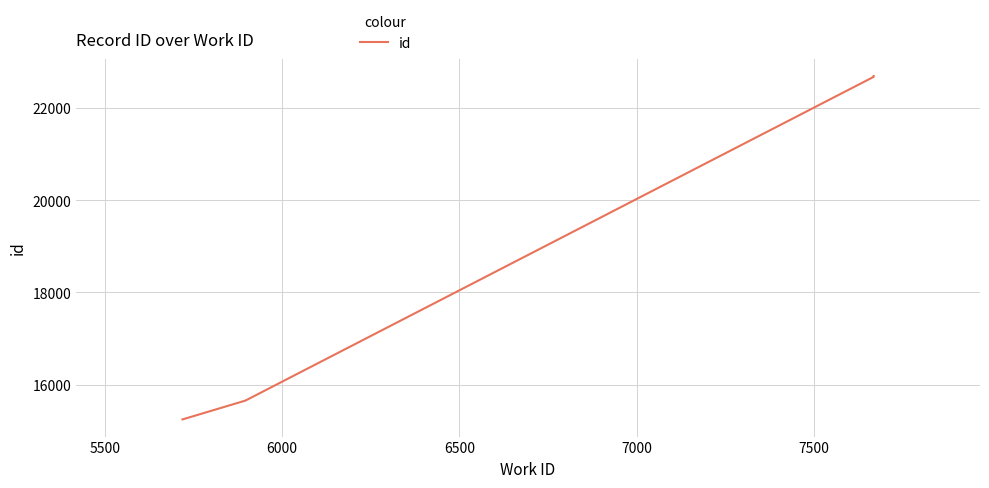

What is the smallest value displayed?

15248